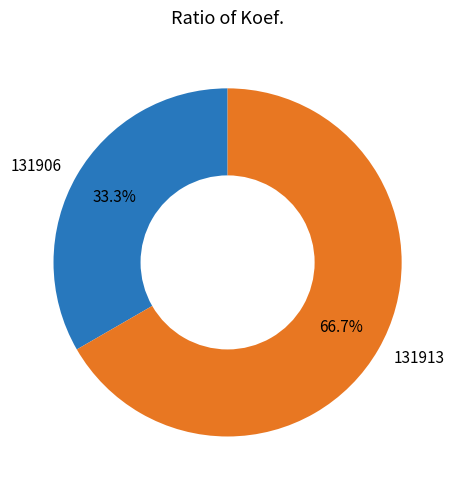

What is the majority slice?

131913